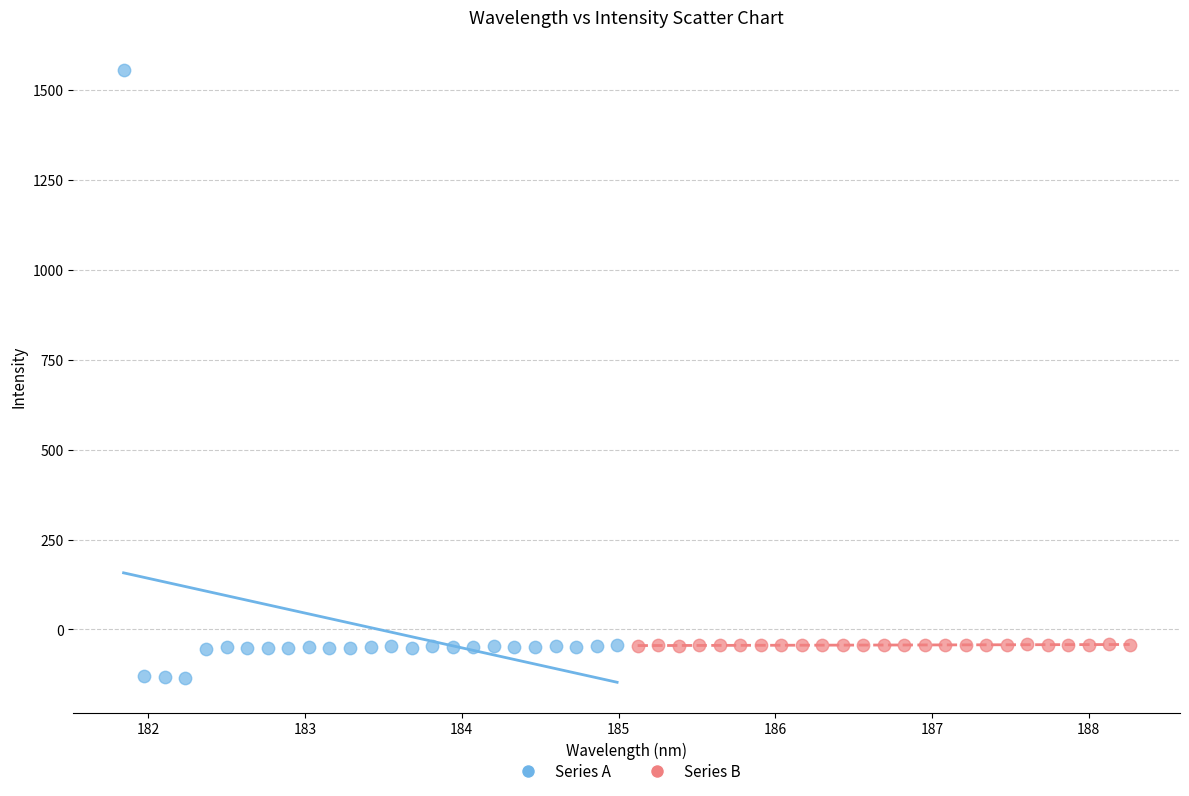

Which series reaches the maximum Y coordinate?

Series A